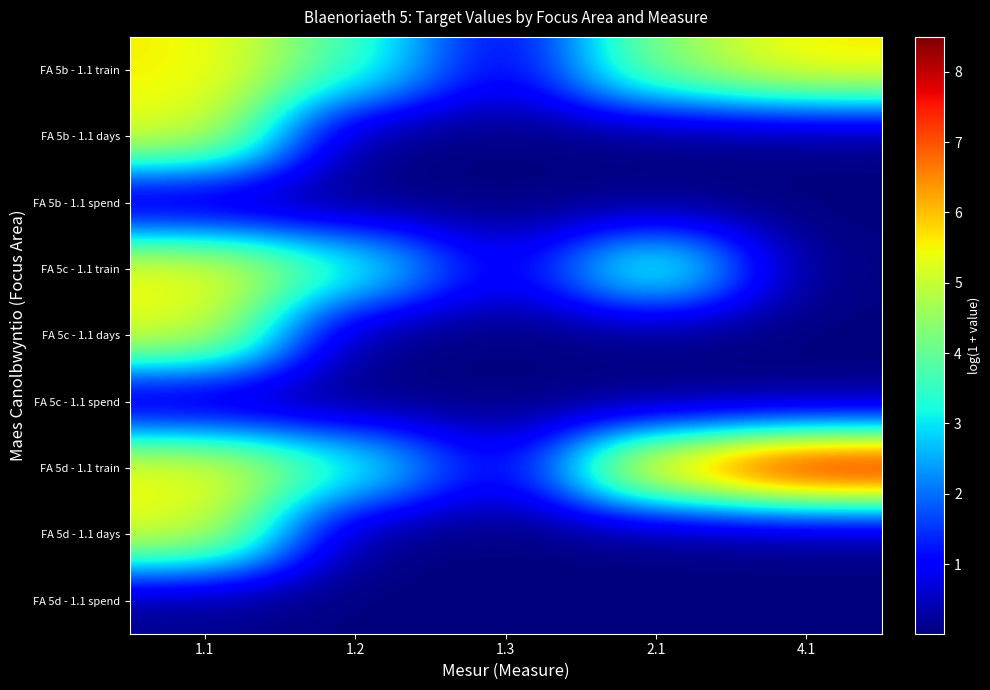

Between 1.3 and 2.1, which is larger?

2.1